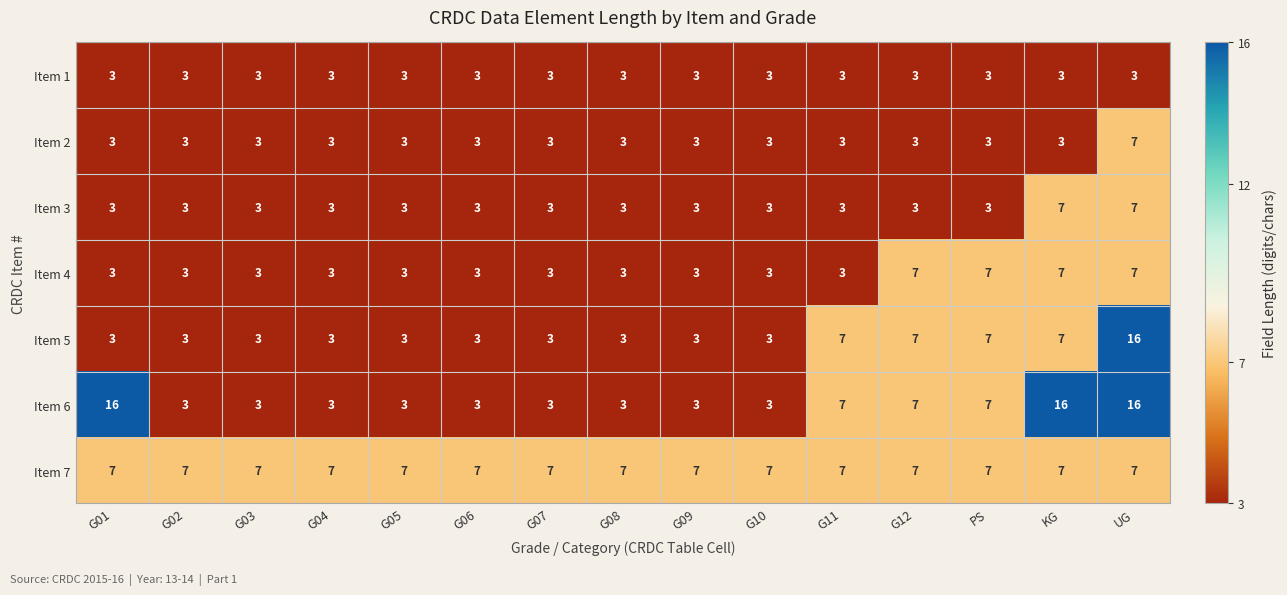

At how many categories does at least one series exceed 9?

3